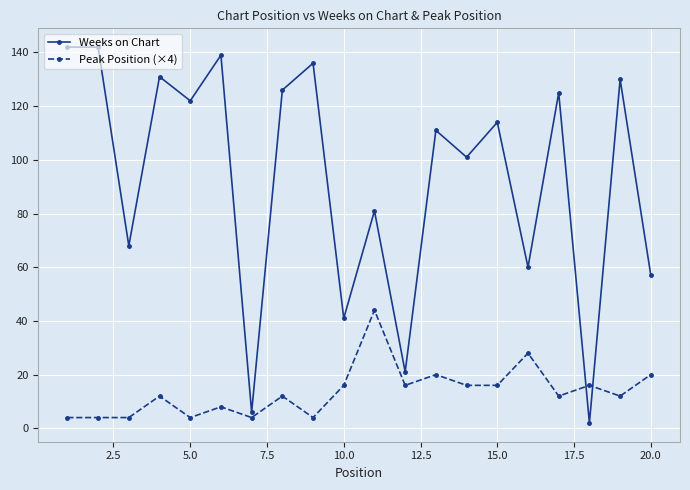

What is the difference between the maximum and minimum values in the Weeks on Chart series?

140